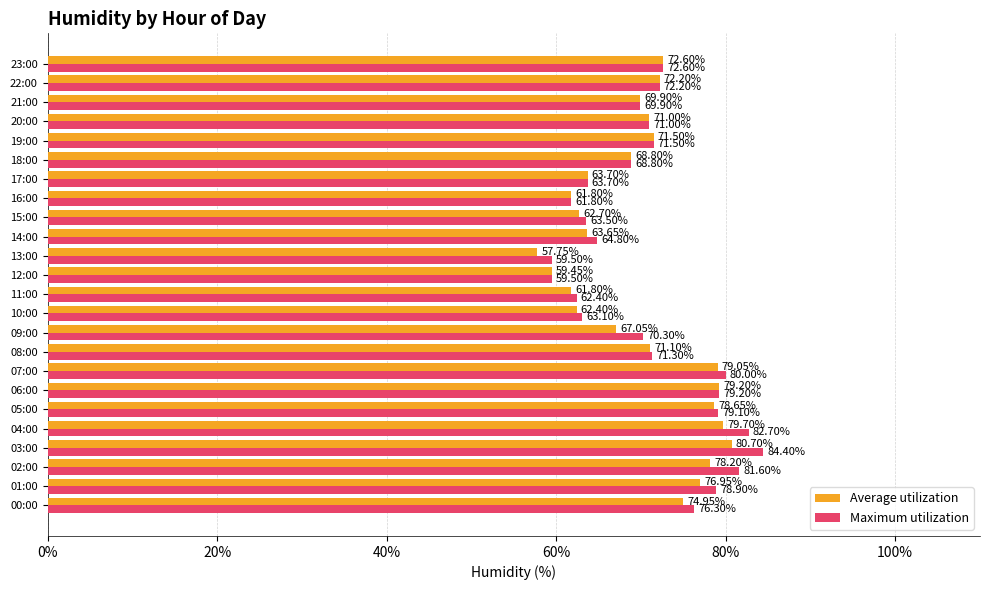

What are all the series names shown in the legend?

Average utilization, Maximum utilization